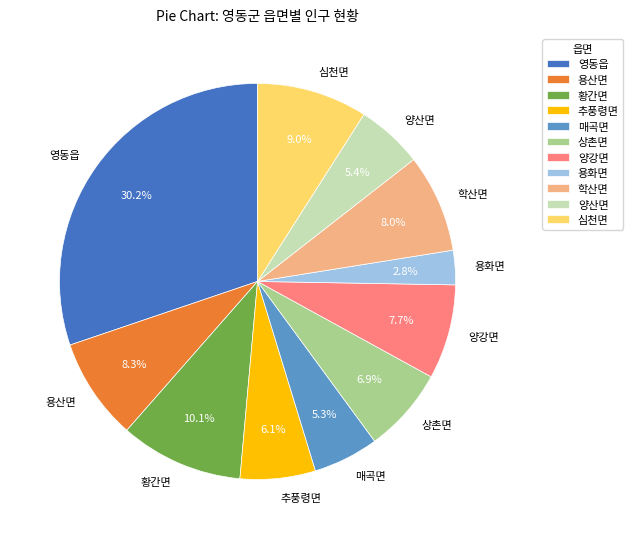

What percentage do 용화면 and 양산면 together represent?

8.2%